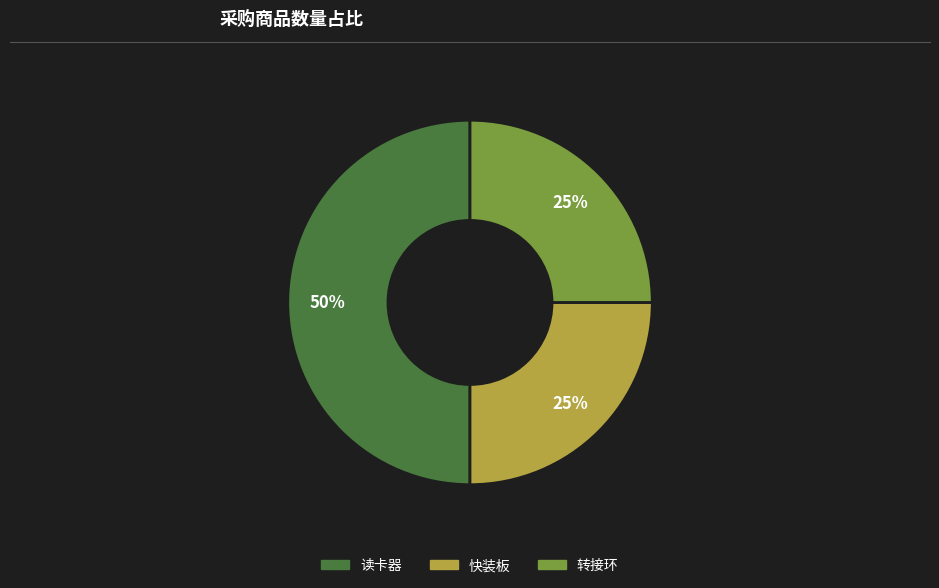

Which has a higher value, 转接环 or 读卡器?

读卡器